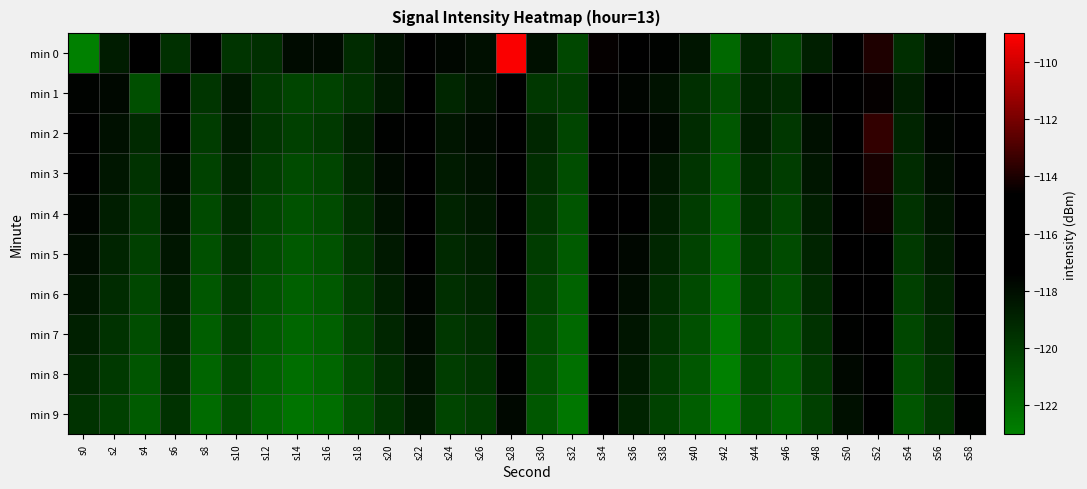

Which series has the widest spread of values?

min 0